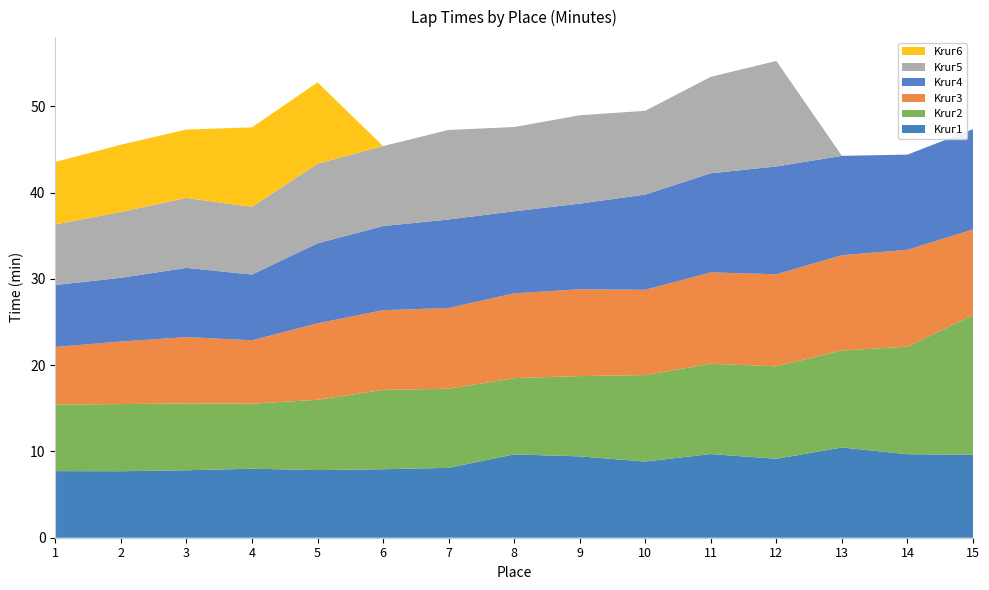

Reading left to right, transcribe all the data shown in this chart.

Kruг1: 7.7	7.7	7.8	8.0	7.8	7.9	8.1	9.7	9.4	8.8	9.7	9.2	10.5	9.7	9.6
Kruг2: 7.7	7.8	7.8	7.5	8.2	9.2	9.2	8.8	9.3	10.0	10.5	10.7	11.2	12.5	16.2
Kruг3: 6.7	7.2	7.7	7.3	8.9	9.2	9.4	9.8	10.1	9.9	10.6	10.7	11.0	11.2	9.9
Kruг4: 7.2	7.4	8.0	7.6	9.3	9.8	10.3	9.5	9.9	11.0	11.5	12.5	11.5	11.0	11.6
Kruг5: 7.0	7.6	8.1	7.8	9.2	9.3	10.4	9.8	10.2	9.7	11.2	12.2	0.0	0.0	0.0
Kruг6: 7.2	7.8	7.9	9.2	9.4	0.0	0.0	0.0	0.0	0.0	0.0	0.0	0.0	0.0	0.0